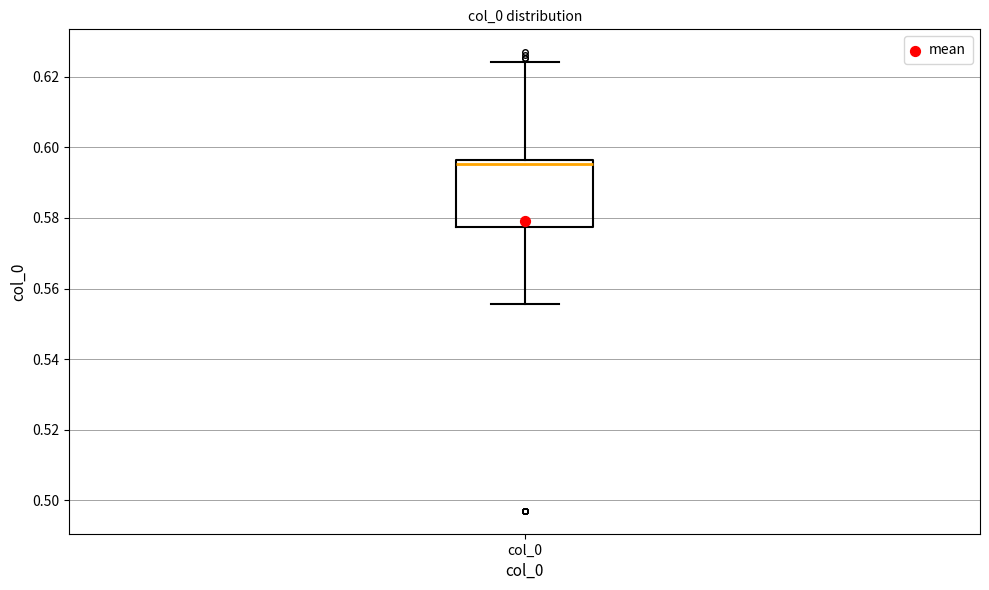

Transcribe this box plot: give where the median line is, the range the box spans, and where the two whiskers end, as read against the y-axis. The values are not printed on the chart, so give them approximately, as read against the axis.

median 0.596 (just below the box's upper edge), box 0.578 to 0.596, whiskers 0.556 to 0.624